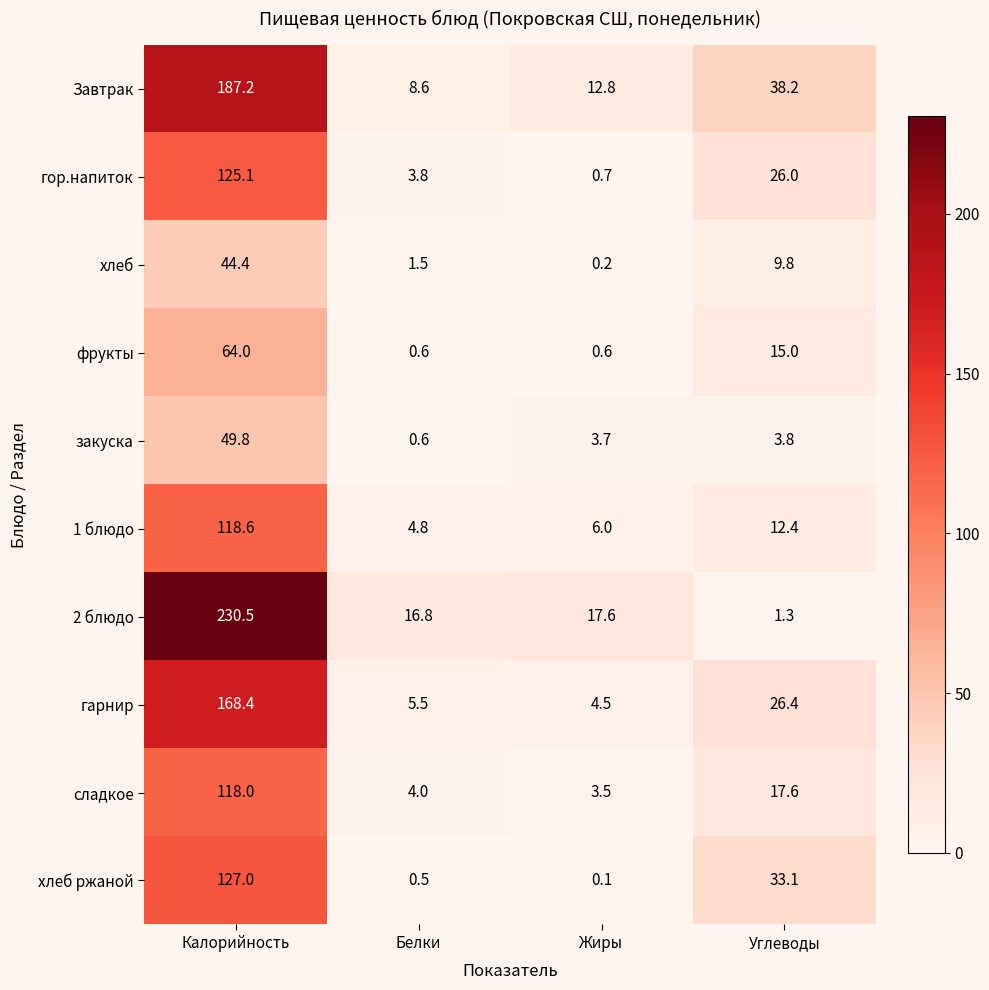

What is the highest value of the гор.напиток series?

125.1